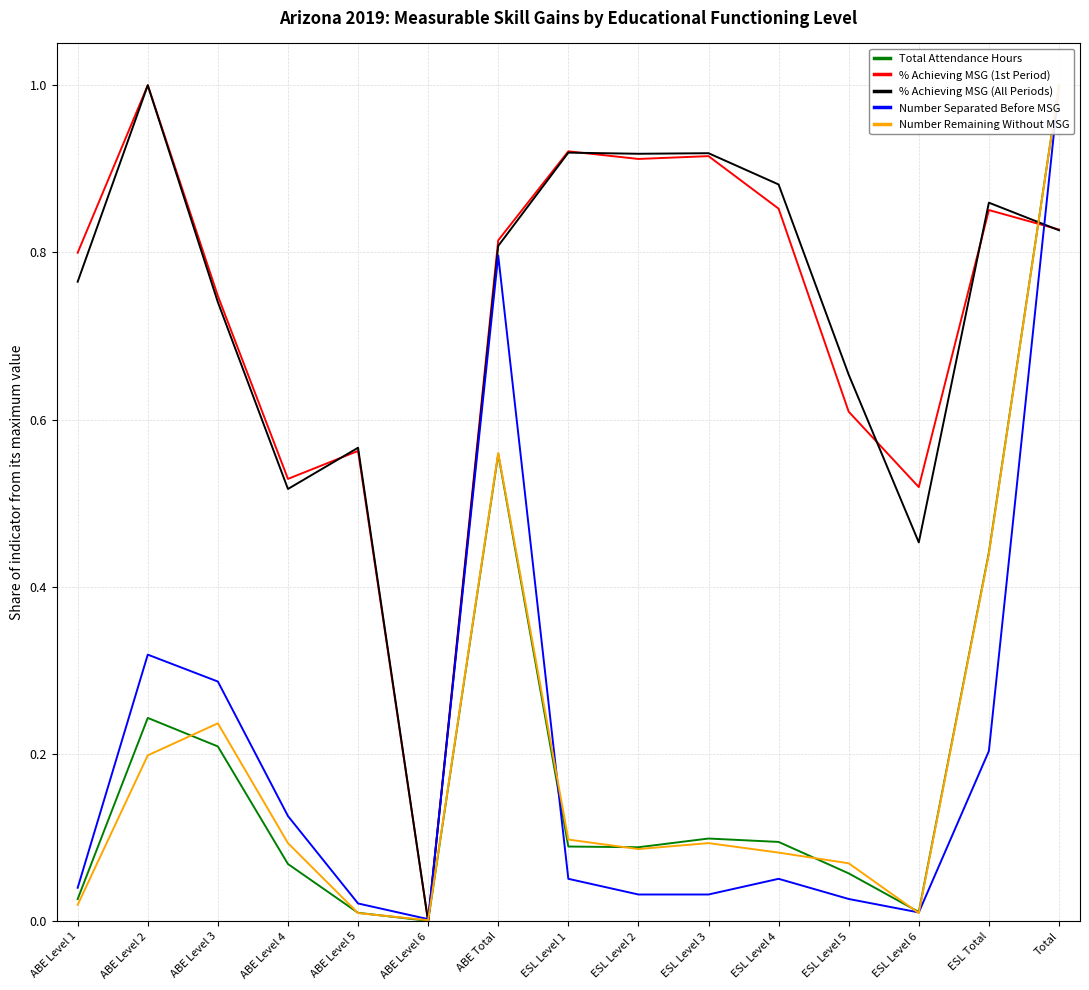

What is the maximum value for Number Separated Before MSG?

1.0